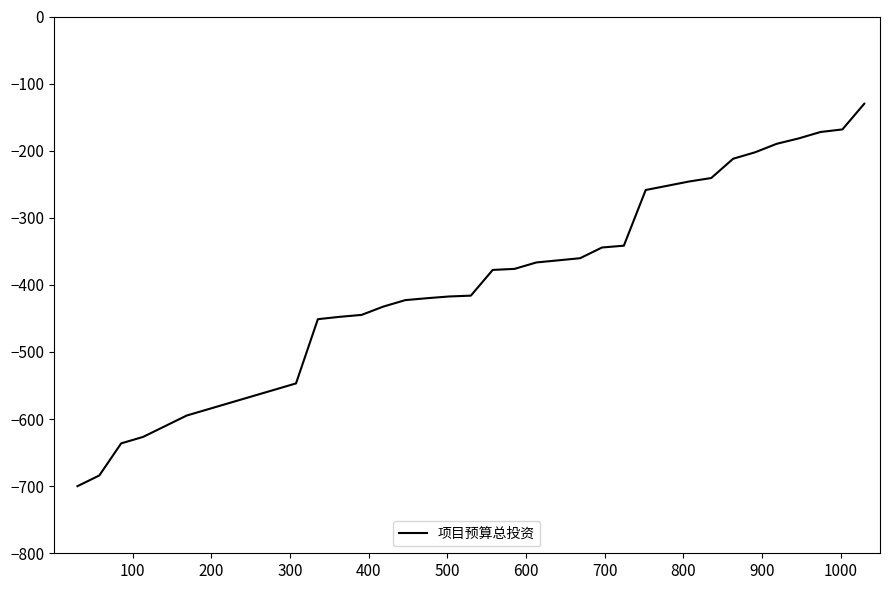

What is the minimum value shown in the chart?

-700.0